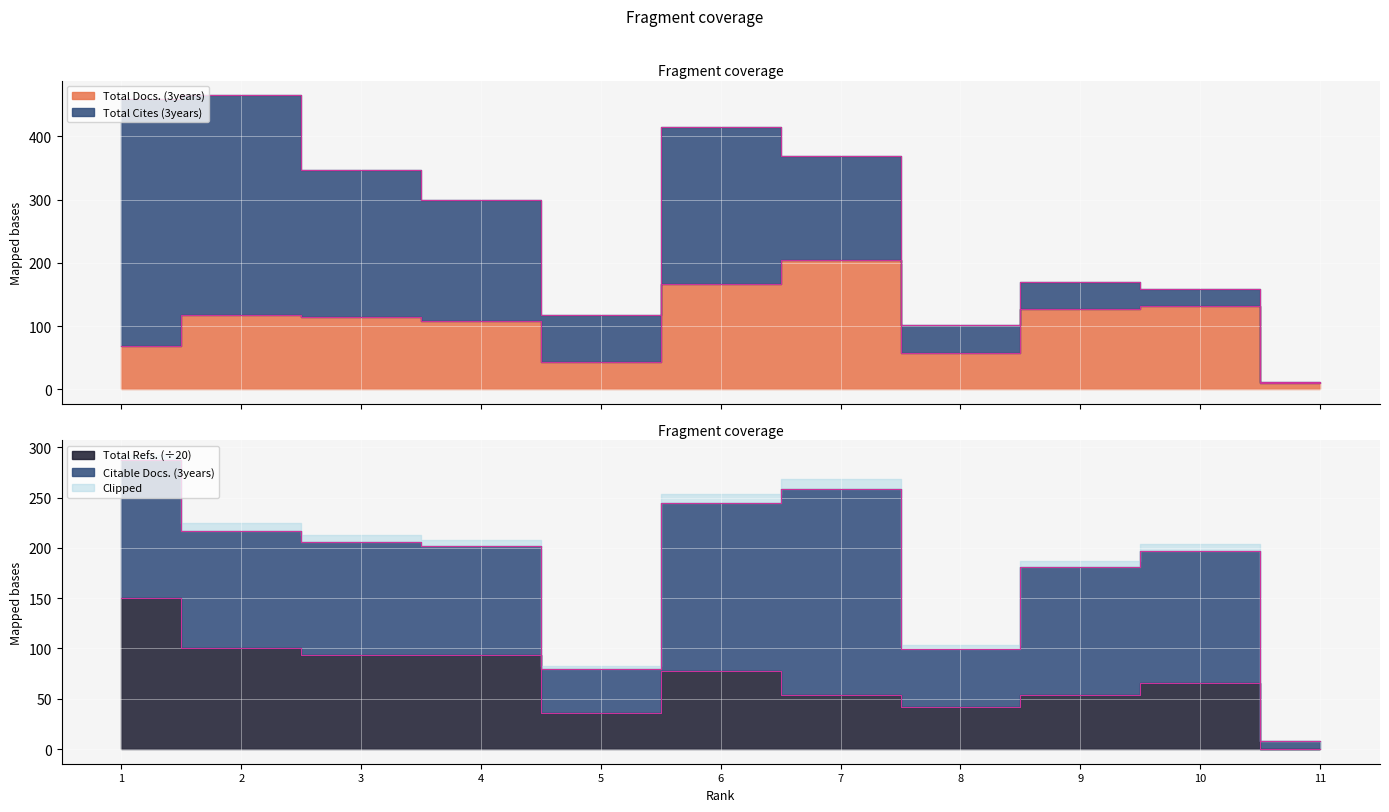

Rank the categories by Total Docs. (3years) value from lowest to highest.

11, 5, 8, 1, 4, 3, 2, 9, 10, 6, 7